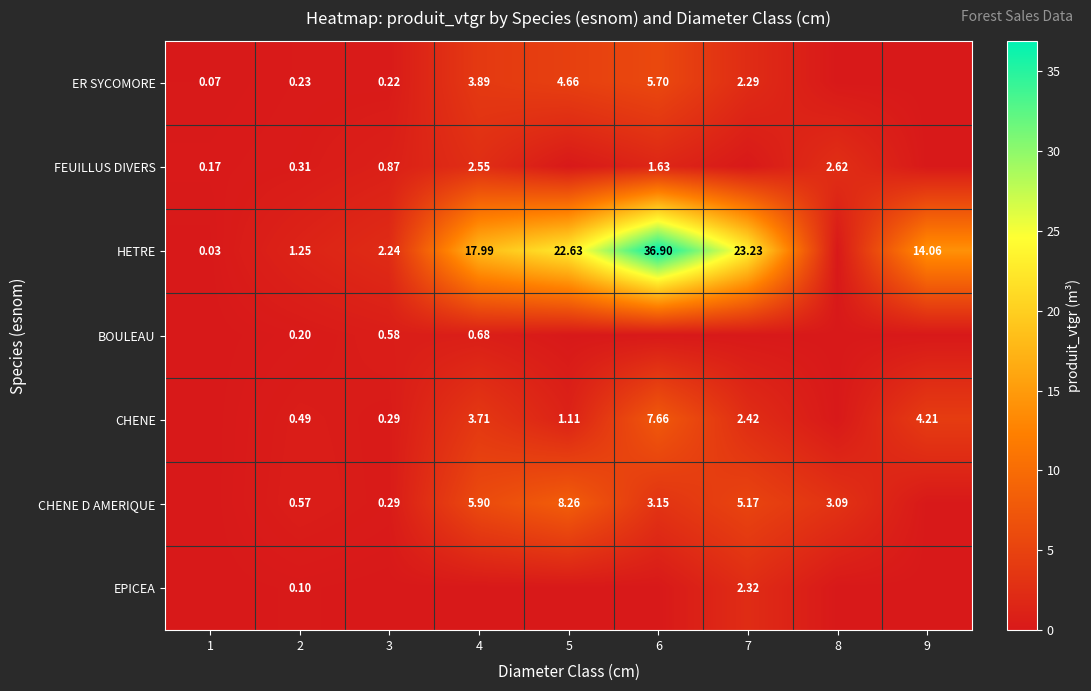

Is the value of CHENE D AMERIQUE at 6 greater than the value of CHENE at 6?

No